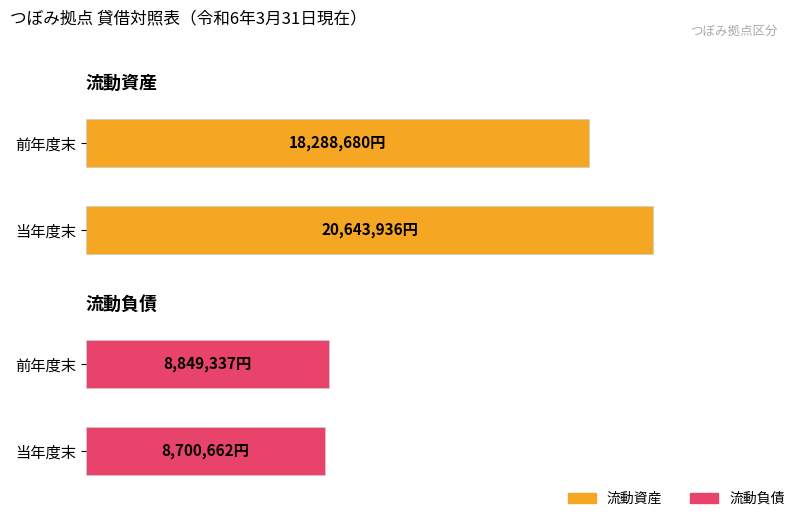

What is the sum of the 流動資産 values at 当年度末 and 前年度末?

38932616